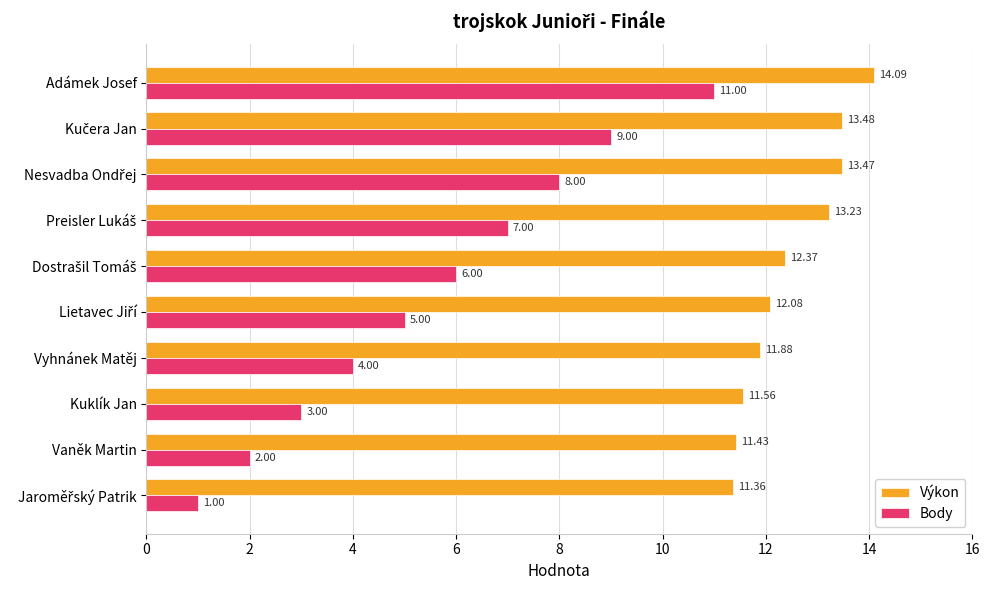

Between Adámek Josef and Kuklík Jan, which series saw the biggest shift?

Body